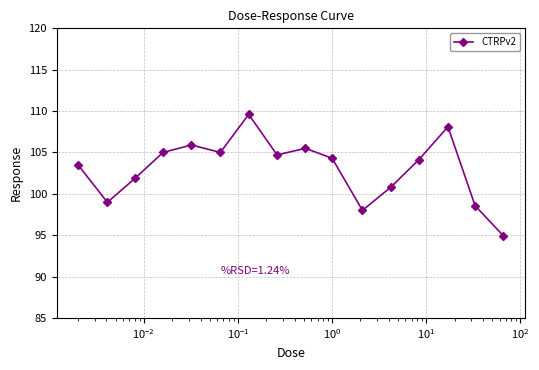

What is the value of the 2nd point from the left?

99.0